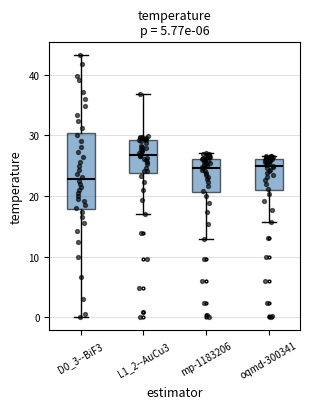

Reading left to right, transcribe this box plot: for each box, give where its median line is, the range the box spans, and where its two whiskers end, as read against the y-axis. The values are not printed on the chart, so give them approximately, as read against the axis.

D0_3--BiF3: median 23, box 18 to 30, whiskers 0 to 43
L1_2--AuCu3: median 27, box 24 to 29, whiskers 17 to 37
mp-1183206: median 25, box 21 to 26, whiskers 13 to 27
oqmd-300341: median 25, box 21 to 26, whiskers 16 to 27